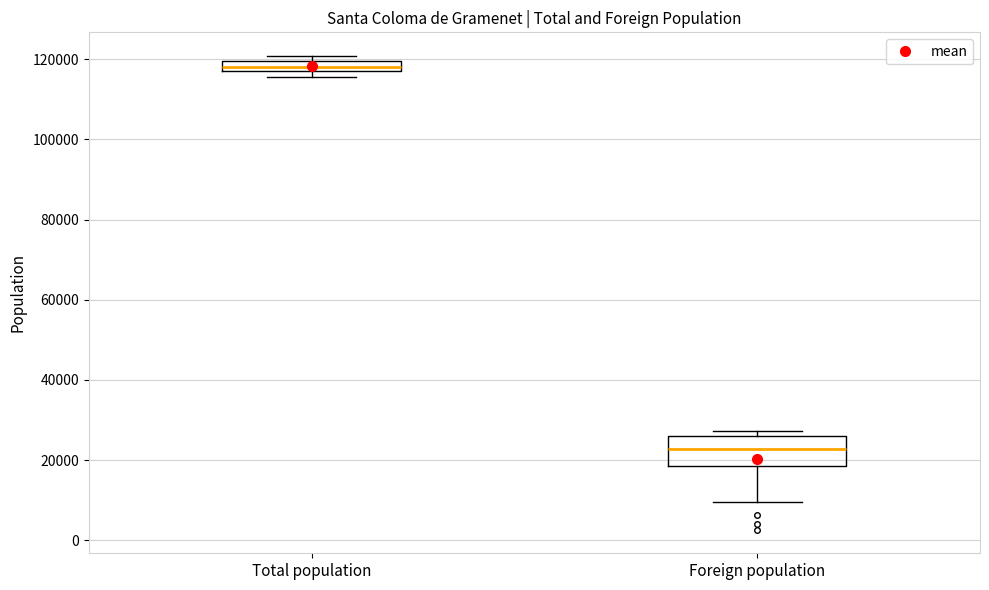

Where is the upper edge of the box for Total population on the y-axis? The values are not printed on the chart, so give them approximately, as read against the axis.

120000